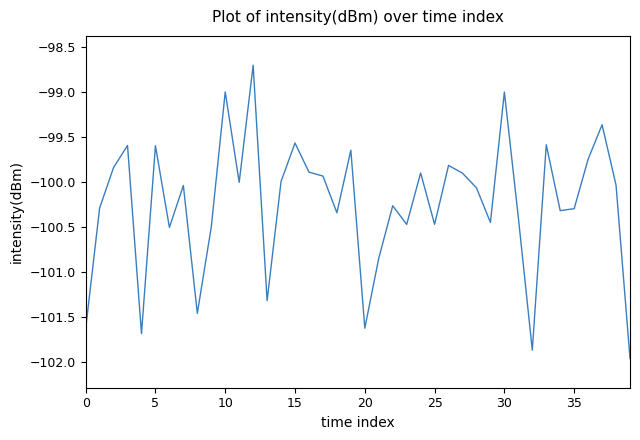

What is the greatest value displayed?

-98.7